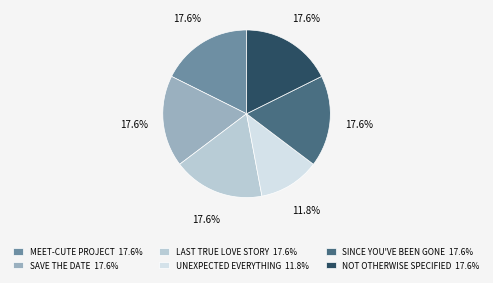

What is the ratio of the value at MEET-CUTE PROJECT 17.6% to the value at NOT OTHERWISE SPECIFIED 17.6%?

1.0